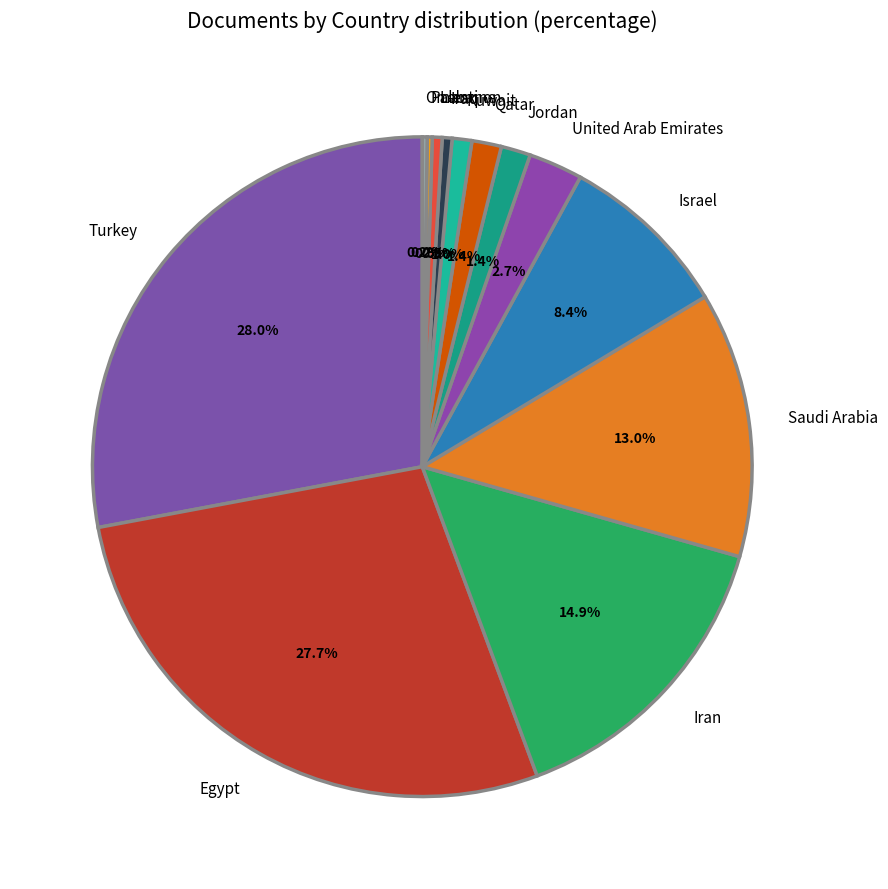

To the nearest percent, what portion does United Arab Emirates represent?

3%